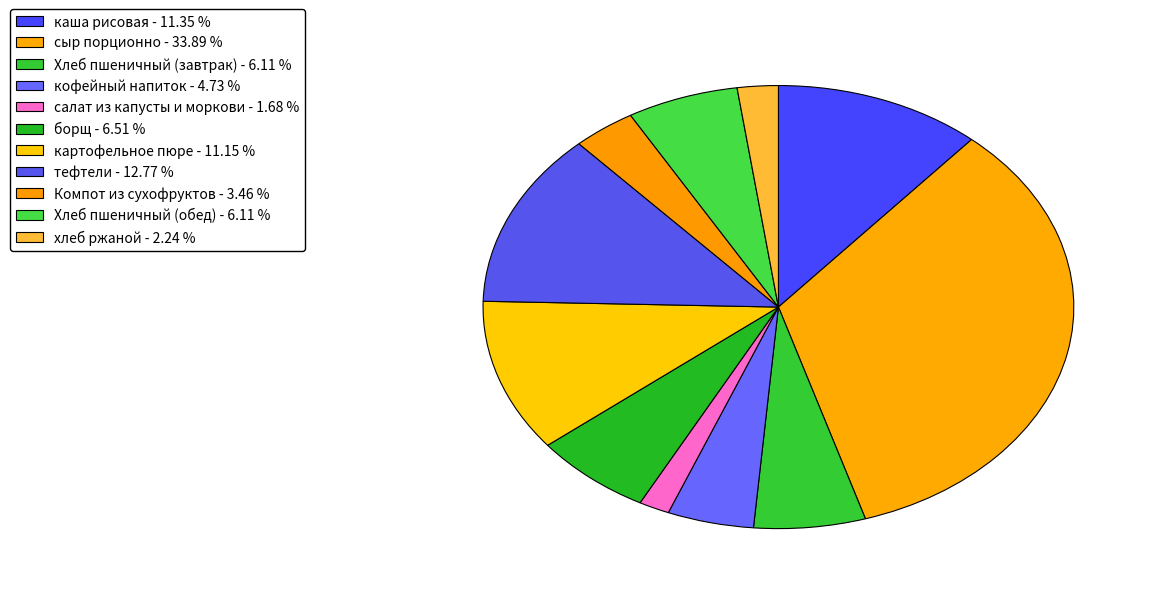

How many segments does this pie chart have?

11